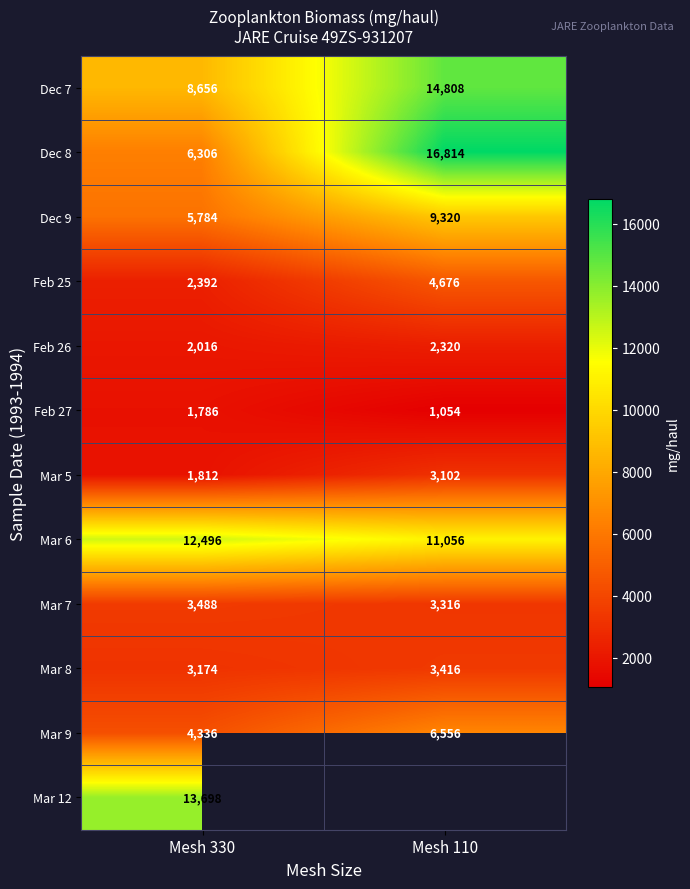

What is the smallest value displayed?

1054.0